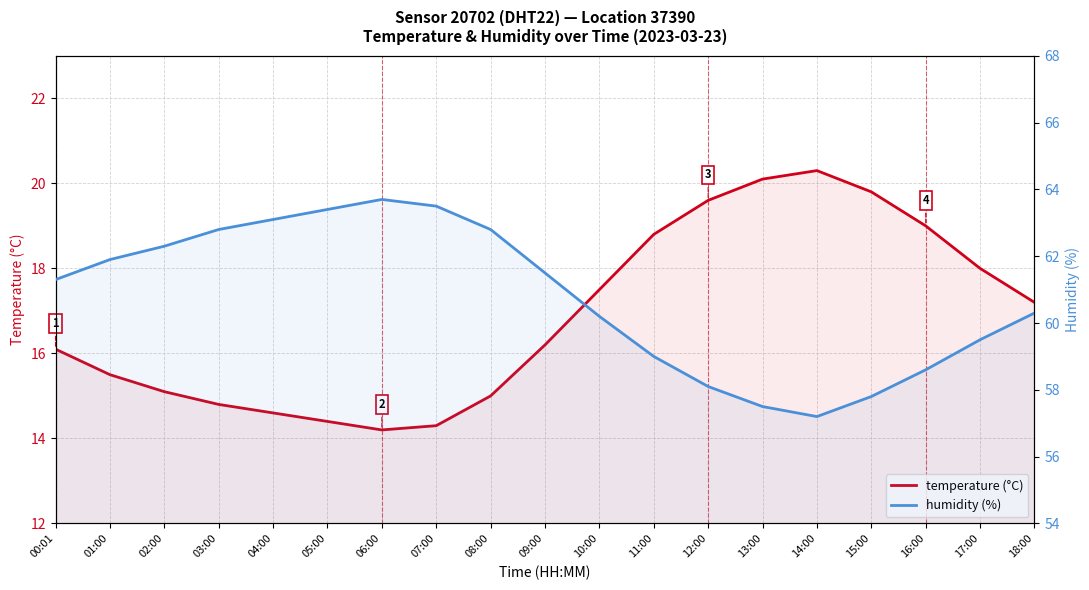

At 12:00, list the series in order from smallest to largest.

temperature, humidity